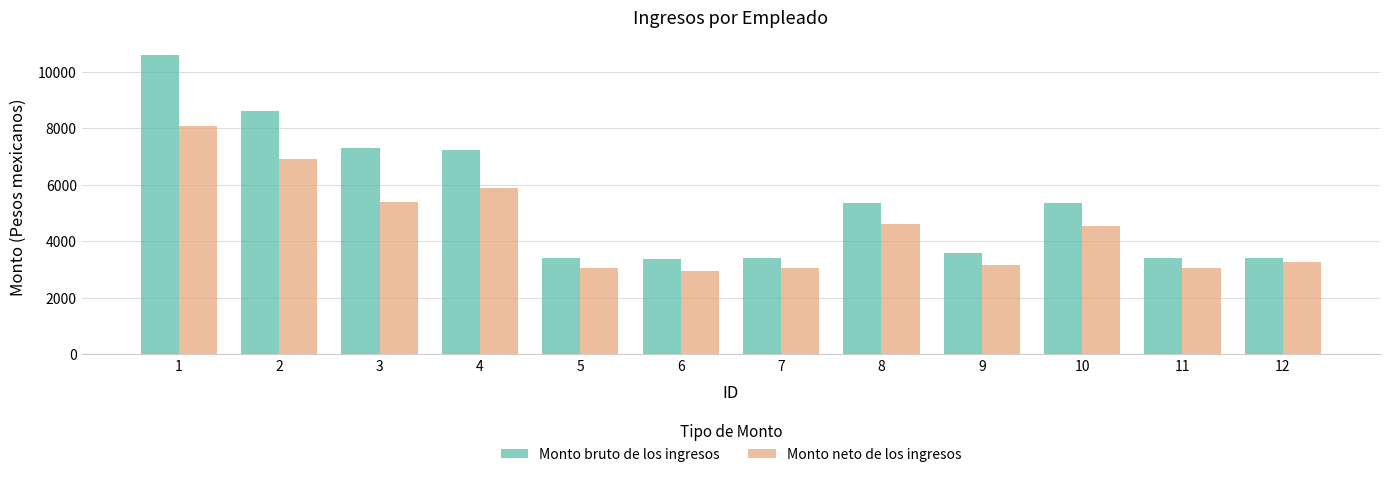

At how many categories does at least one series exceed 8693?

1